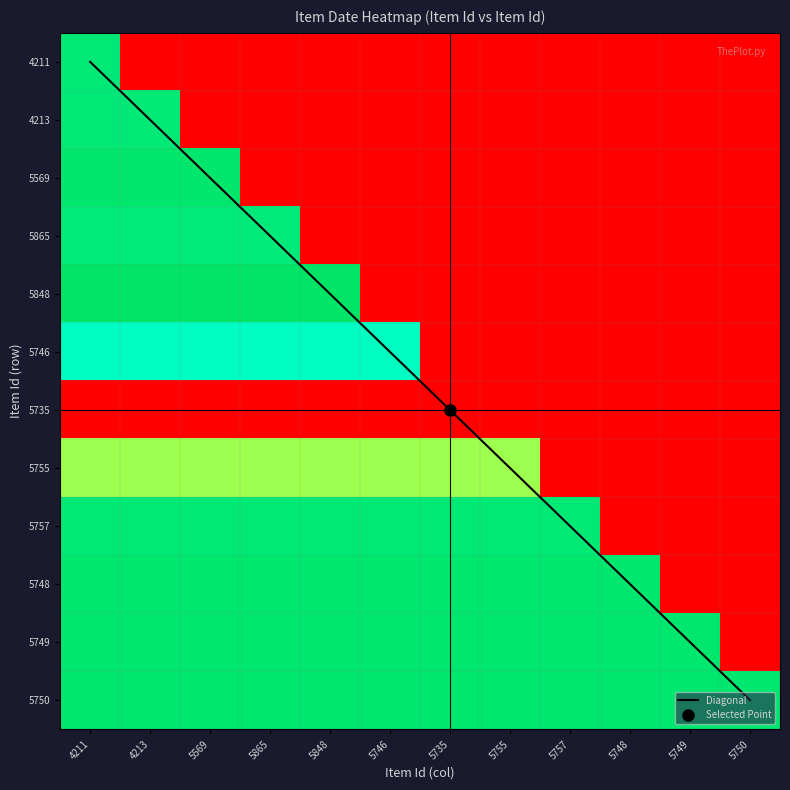

Which has a higher value, 5749 or 5746?

5749